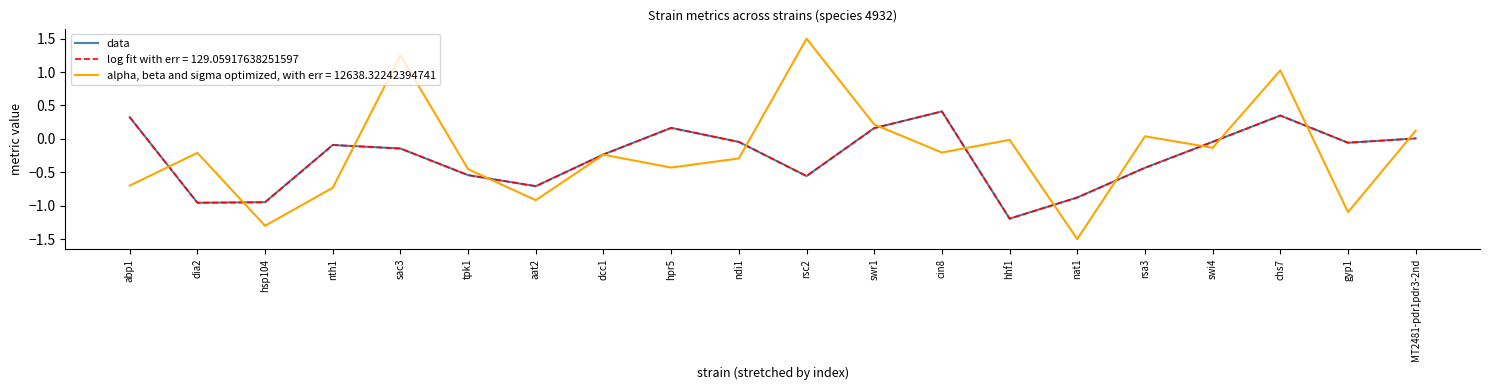

Reading right to left, what are all the values shown in this chart?

MT2481-pdr1pdr3-2nd=0.0	gyp1=-0.1	chs7=0.3	swi4=-0.0	rsa3=-0.4	nat1=-0.9	hhf1=-1.2	cin8=0.4	swr1=0.2	rsc2=-0.6	ndi1=-0.0	hpr5=0.2	dcc1=-0.2	aat2=-0.7	tpk1=-0.5	sac3=-0.1	nth1=-0.1	hsp104=-0.9	dia2=-1.0	abp1=0.3